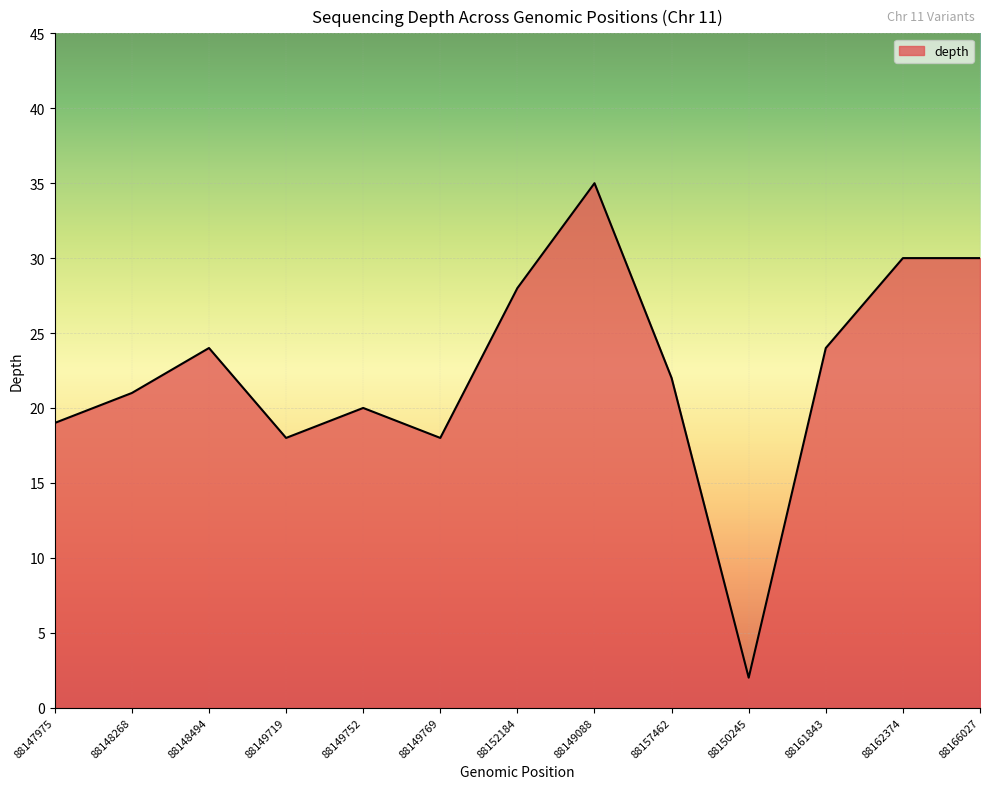

What position from the right is 88150245?

4